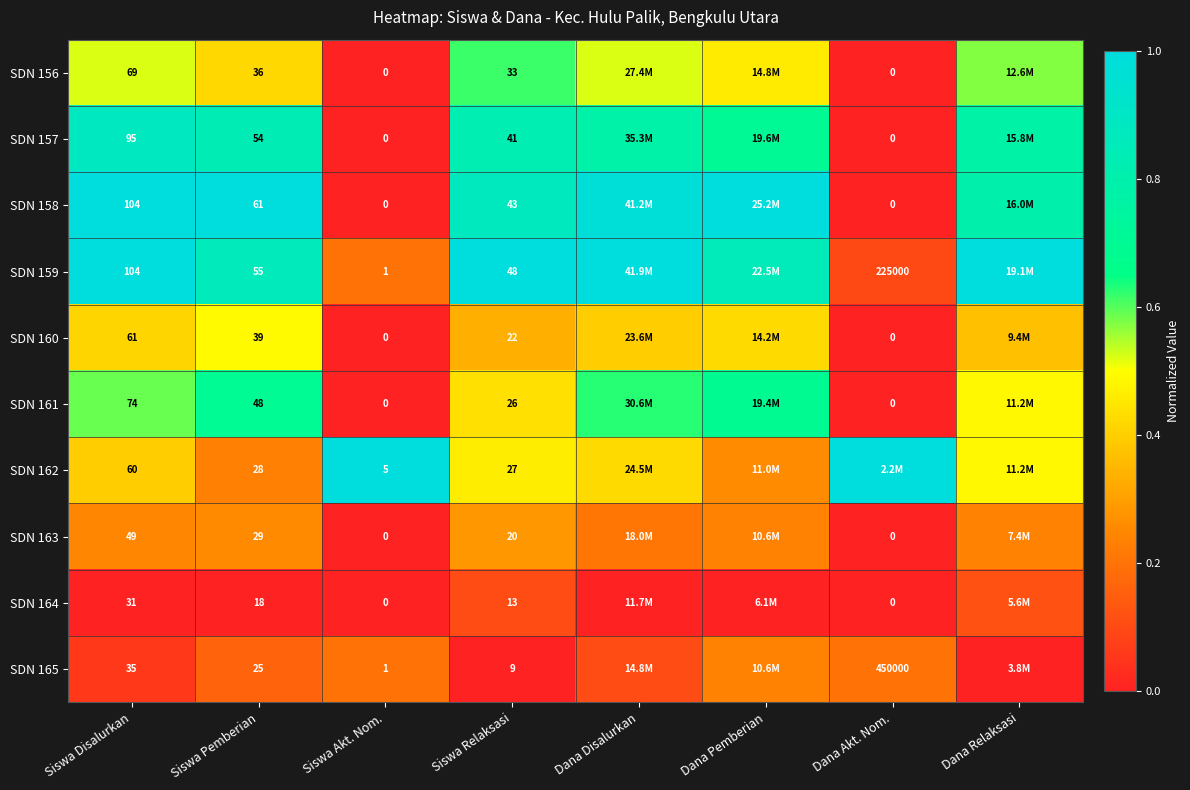

How many values in SDN 161 are above zero?

6